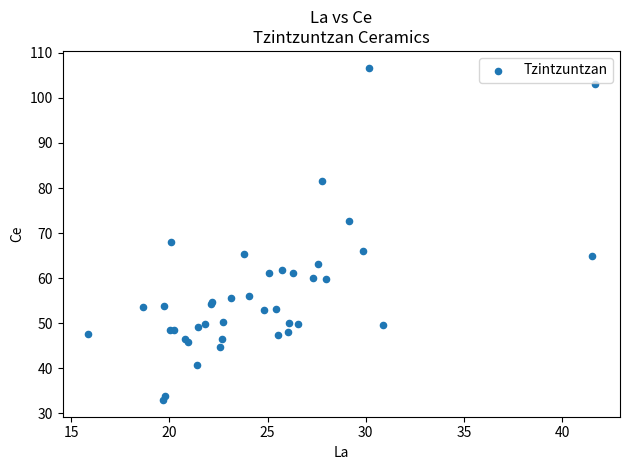

What Y value in the scatter plot is closest to 69?

68.0